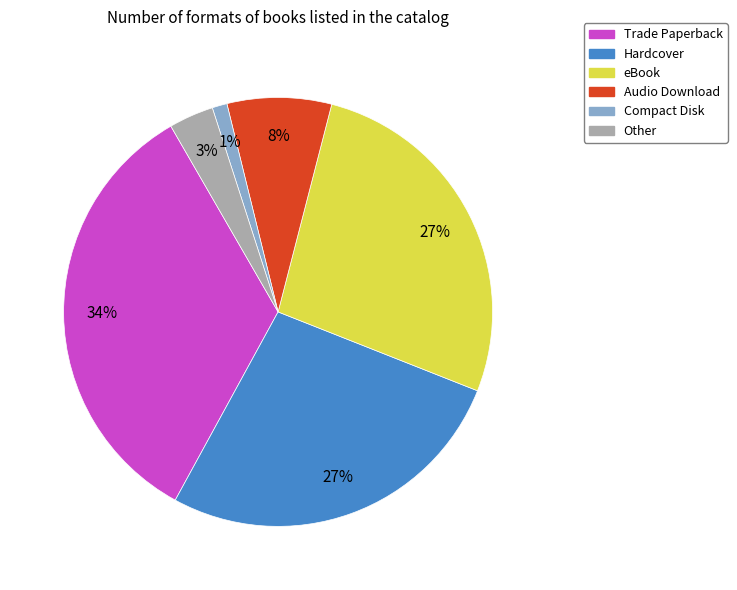

What percentage is the Compact Disk slice, to the nearest percent?

1%